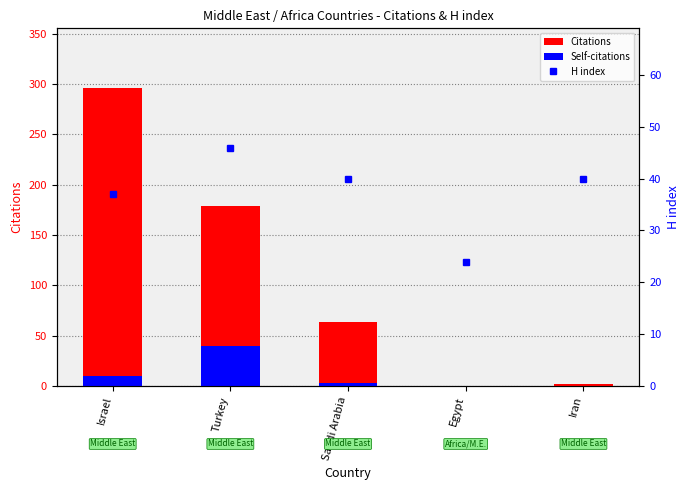

What are all the series names shown in the legend?

Citations, Self-citations, H index